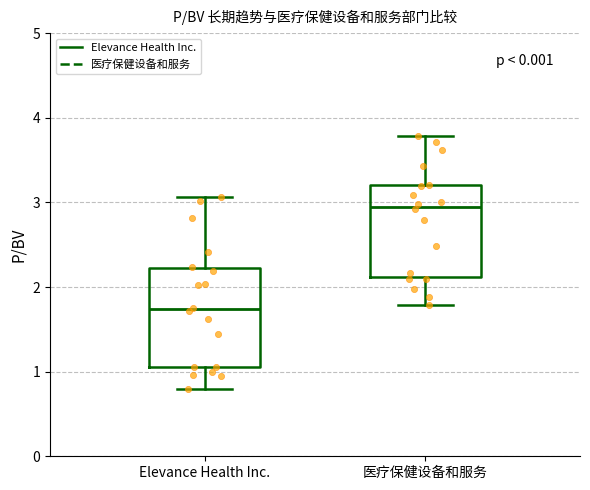

Where does the upper whisker of the box for Elevance Health Inc. end on the y-axis? The values are not printed on the chart, so give them approximately, as read against the axis.

3.1